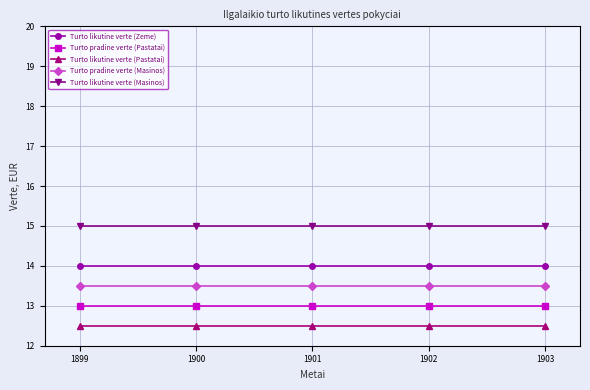

List the series in order of their overall mean, highest first.

Turto likutine verte (Masinos), Turto likutine verte (Zeme), Turto pradine verte (Masinos), Turto pradine verte (Pastatai), Turto likutine verte (Pastatai)